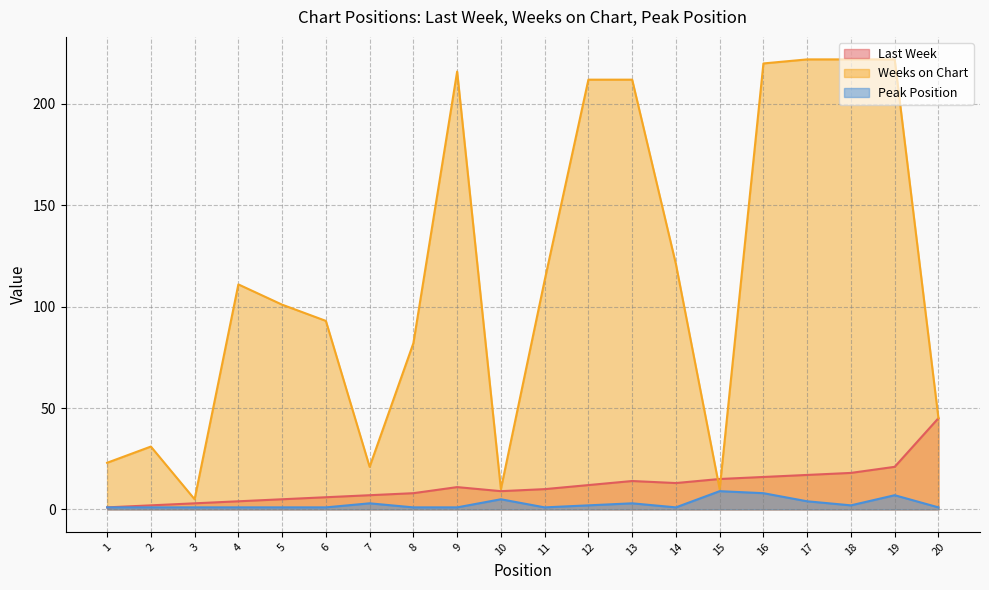

Is the value of Weeks on Chart at 16 greater than the value of Peak Position at 10?

Yes